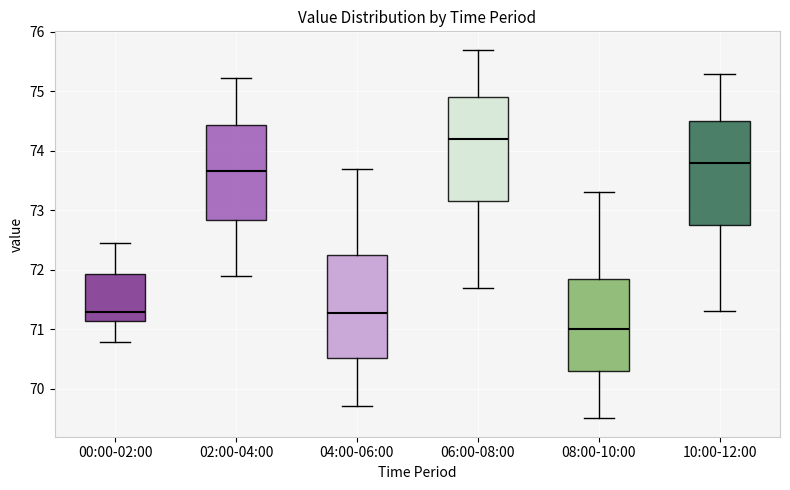

Which box has the highest median line?

06:00-08:00